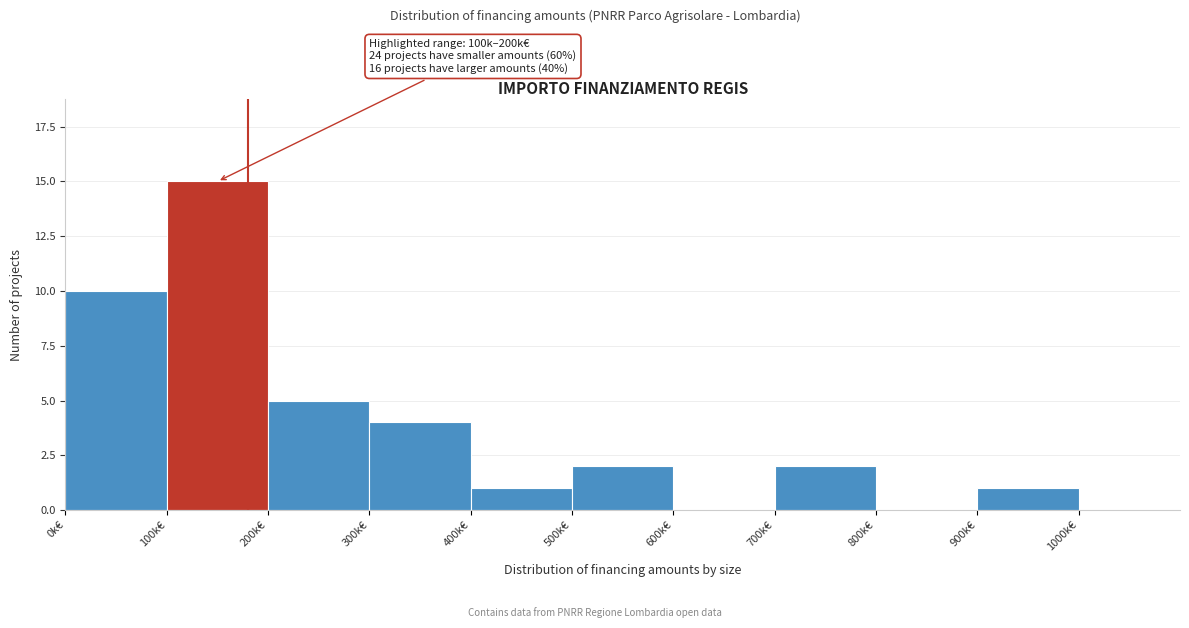

Reading right to left, what are all the values shown in this chart?

1000k€=0	900k€=1	800k€=0	700k€=2	600k€=0	500k€=2	400k€=1	300k€=4	200k€=5	100k€=15	0k€=10